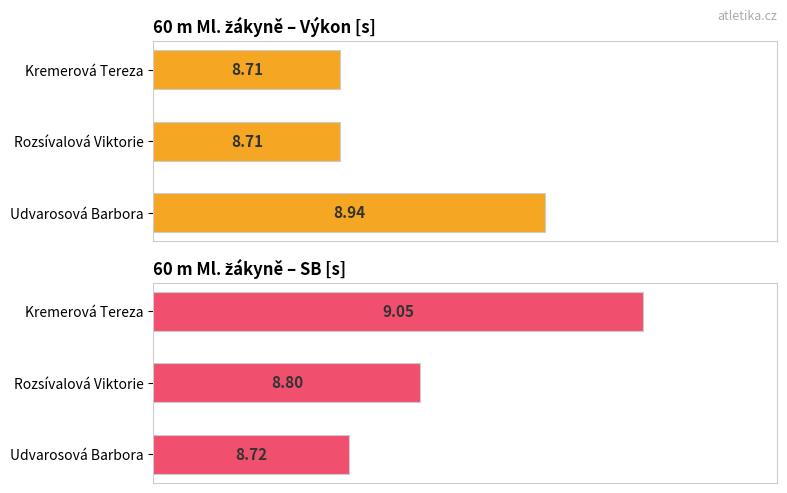

What is the difference between the highest and lowest values at Rozsívalová Viktorie?

0.1